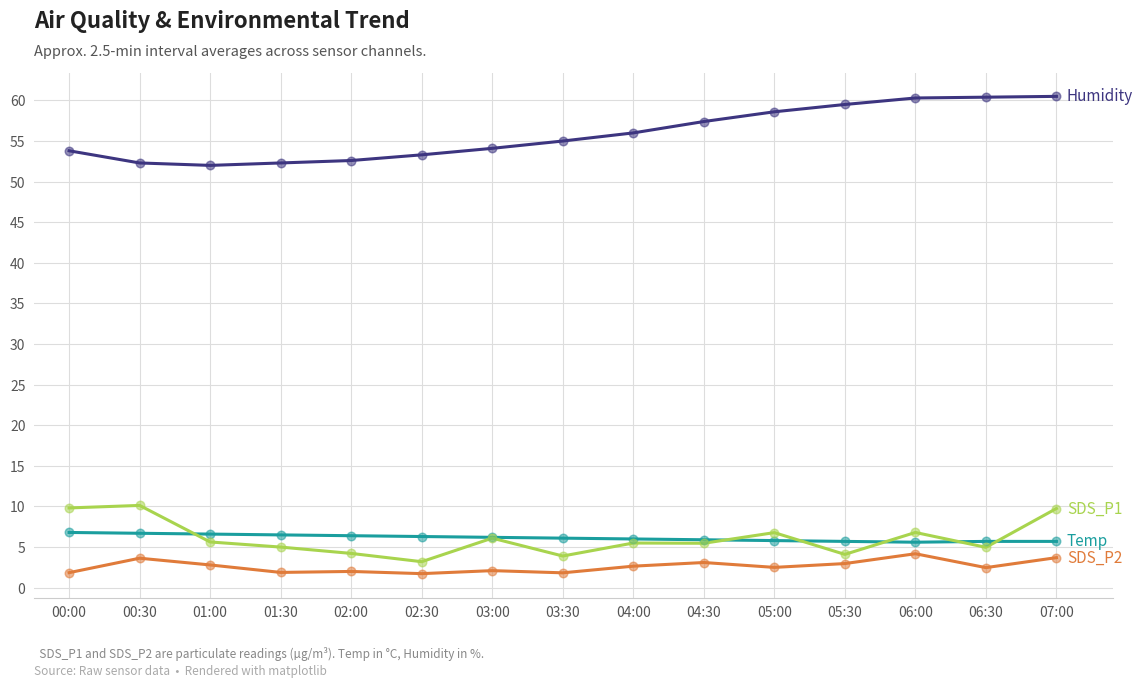

What is the total value across all series at 05:00?

73.7